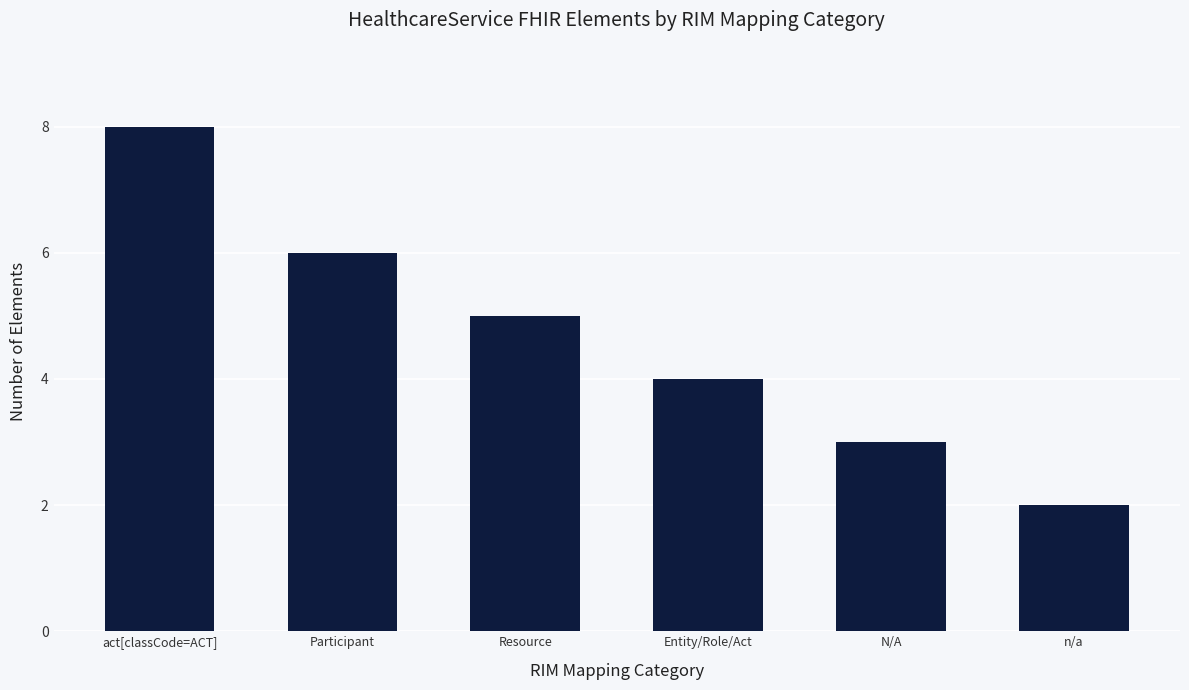

What is the sum of all values?

28